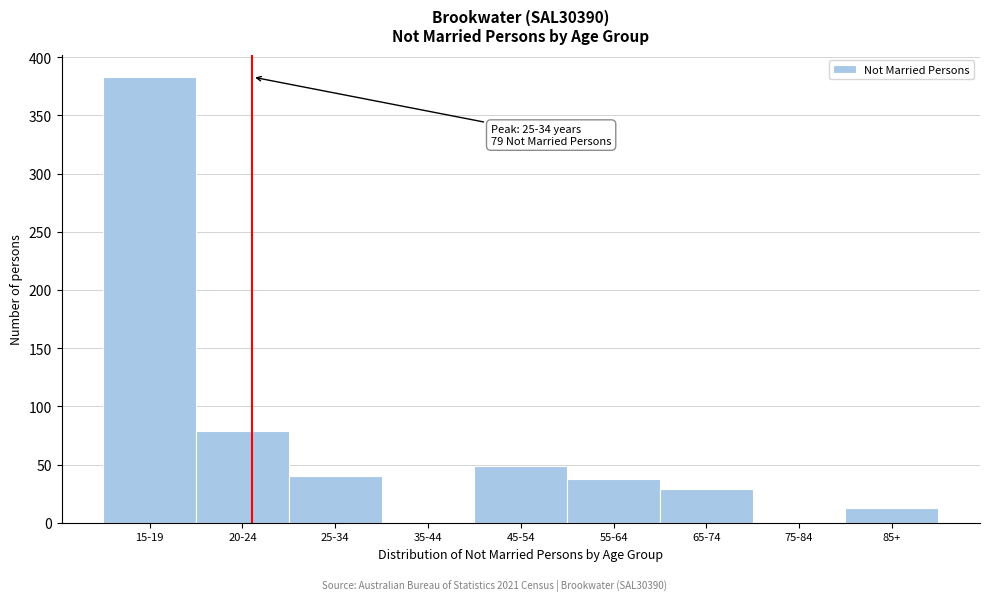

Reading left to right, transcribe all the data shown in this chart.

15-19=383	20-24=79	25-34=40	35-44=0	45-54=49	55-64=38	65-74=29	75-84=0	85+=13